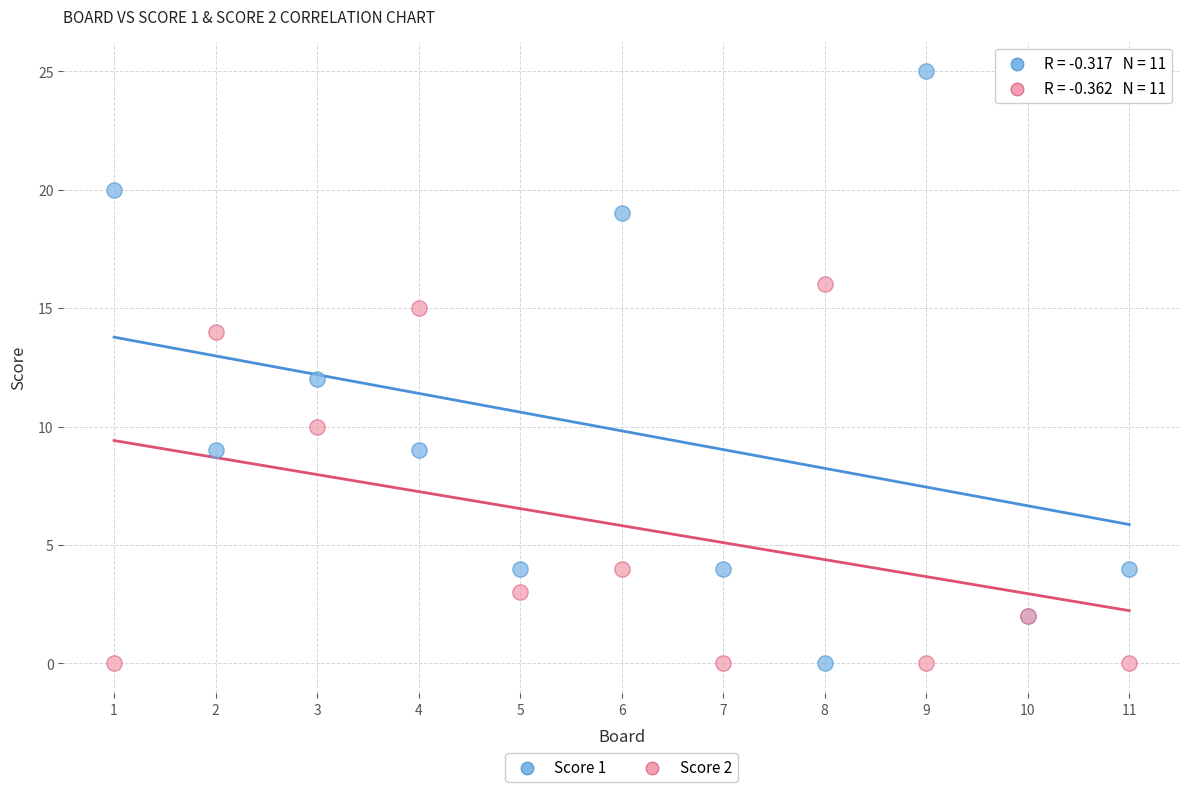

Which series reaches the maximum Y coordinate?

Score 1